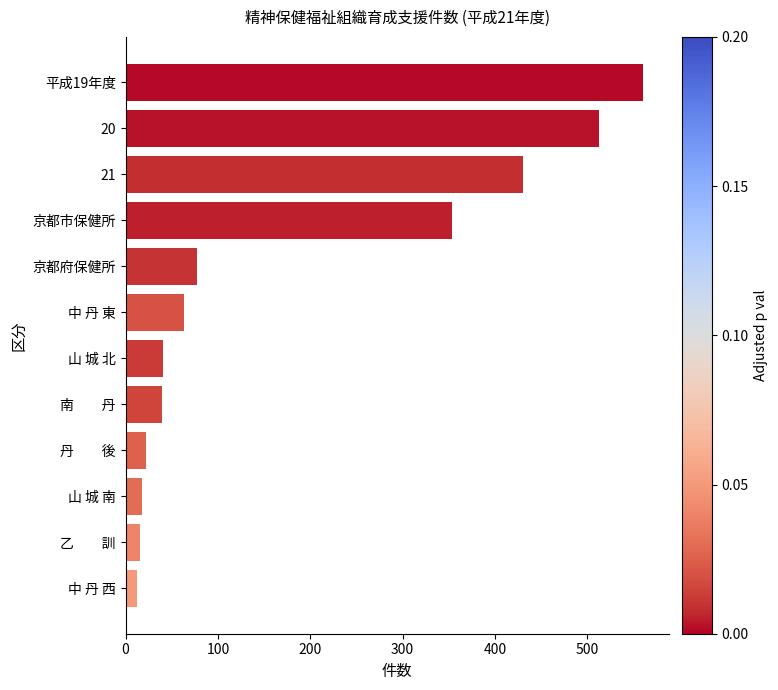

What is the sum of all values?

2144